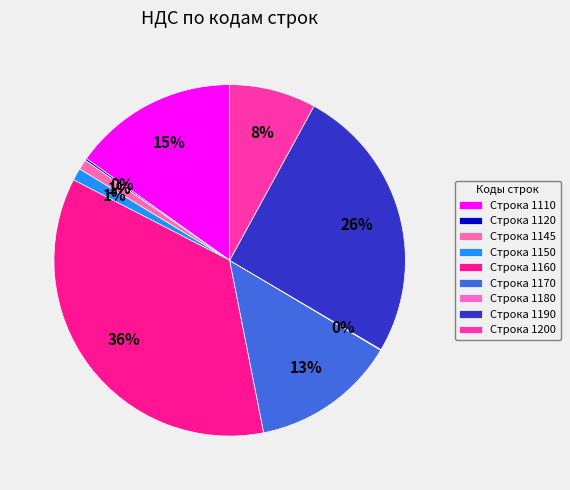

Is there any slice that represents more than half of the pie?

No